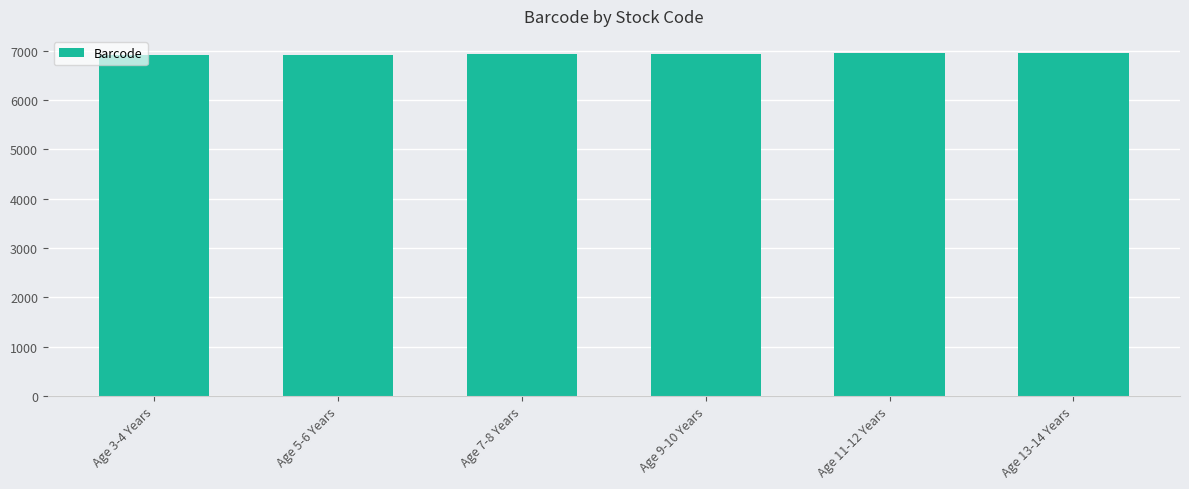

The value at Age 7-8 Years is 4220. True or false?

False